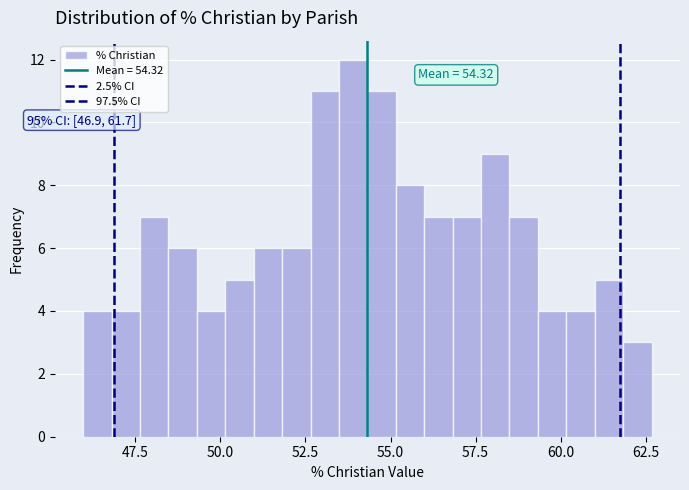

Around what value on the x-axis is the tallest bar? Give the approximate position of its centre, as read against the axis.

54.0